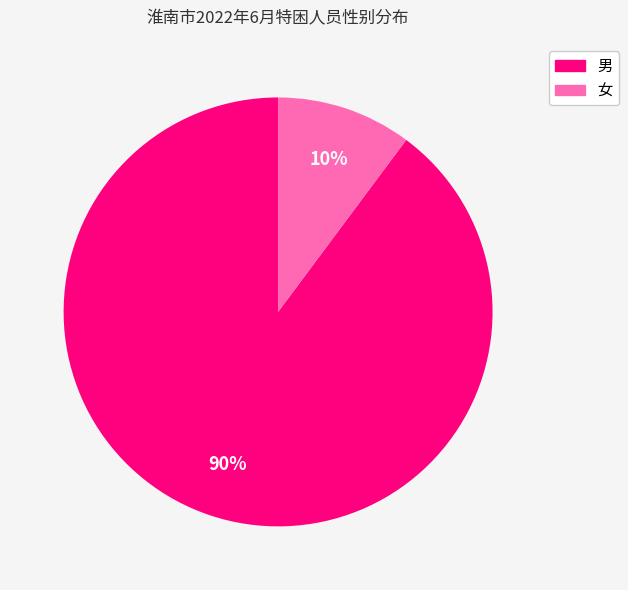

What percentage is the 女 slice, to the nearest percent?

10%